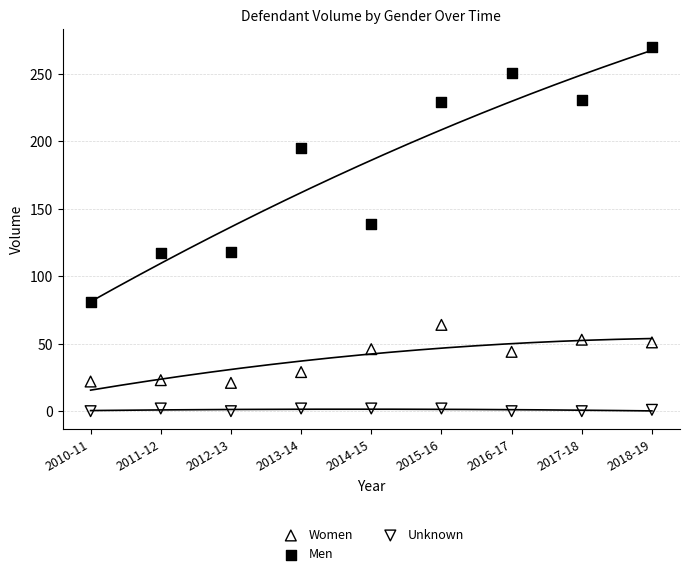

Which series reaches the minimum Y coordinate?

Unknown